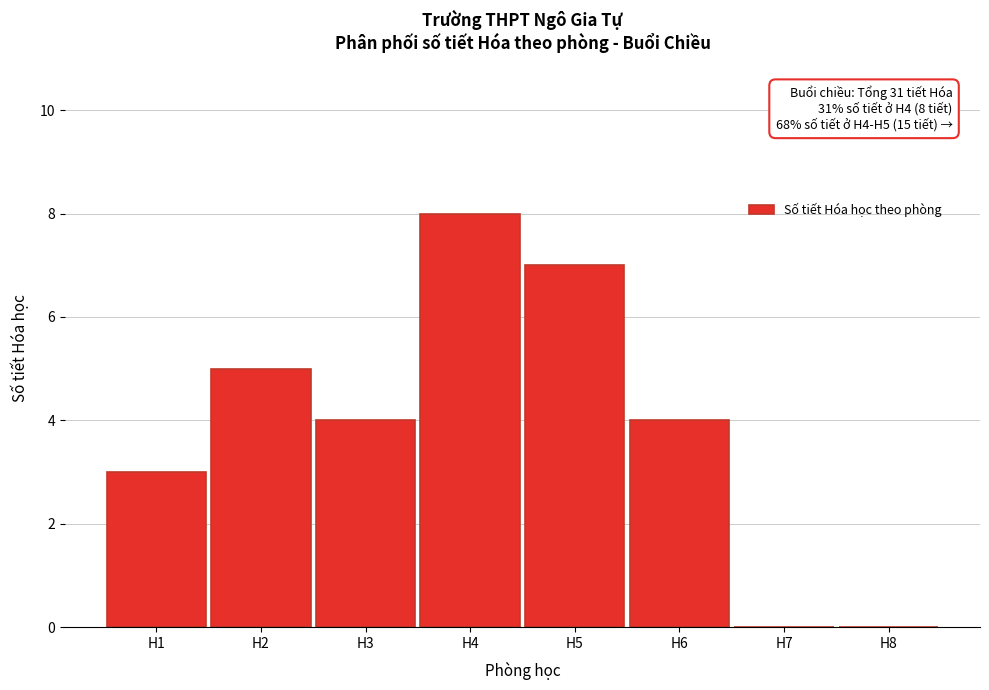

Reading left to right, transcribe all the data shown in this chart.

H1=3	H2=5	H3=4	H4=8	H5=7	H6=4	H7=0	H8=0